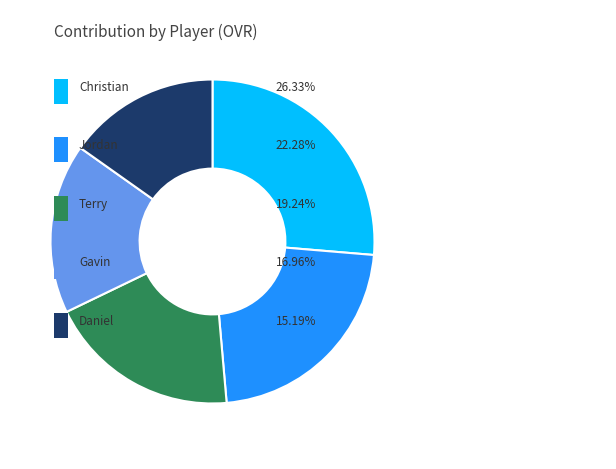

Does any single category account for the majority?

No